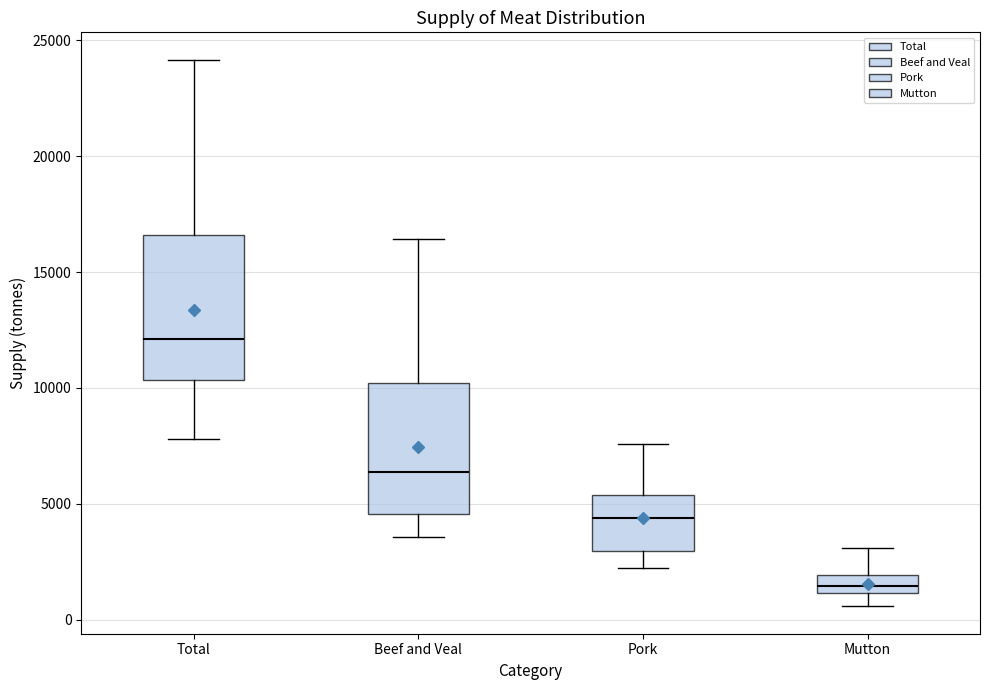

Reading left to right, transcribe this box plot: for each box, give where its median line is, the range the box spans, and where its two whiskers end, as read against the y-axis. The values are not printed on the chart, so give them approximately, as read against the axis.

Total: median 12000, box 10500 to 16500, whiskers 8000 to 24000
Beef and Veal: median 6500, box 4500 to 10000, whiskers 3500 to 16500
Pork: median 4500, box 3000 to 5500, whiskers 2000 to 7500
Mutton: median 1500, box 1000 to 2000, whiskers 500 to 3000